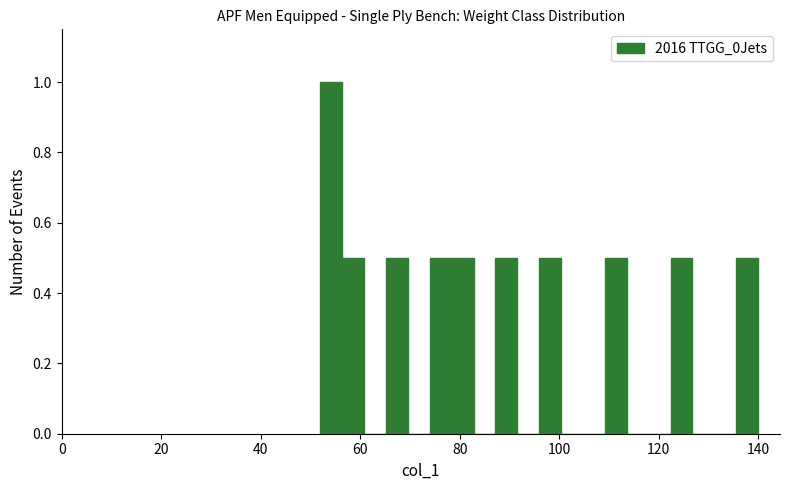

Around what value on the x-axis is the tallest bar? Give the approximate position of its centre, as read against the axis.

54